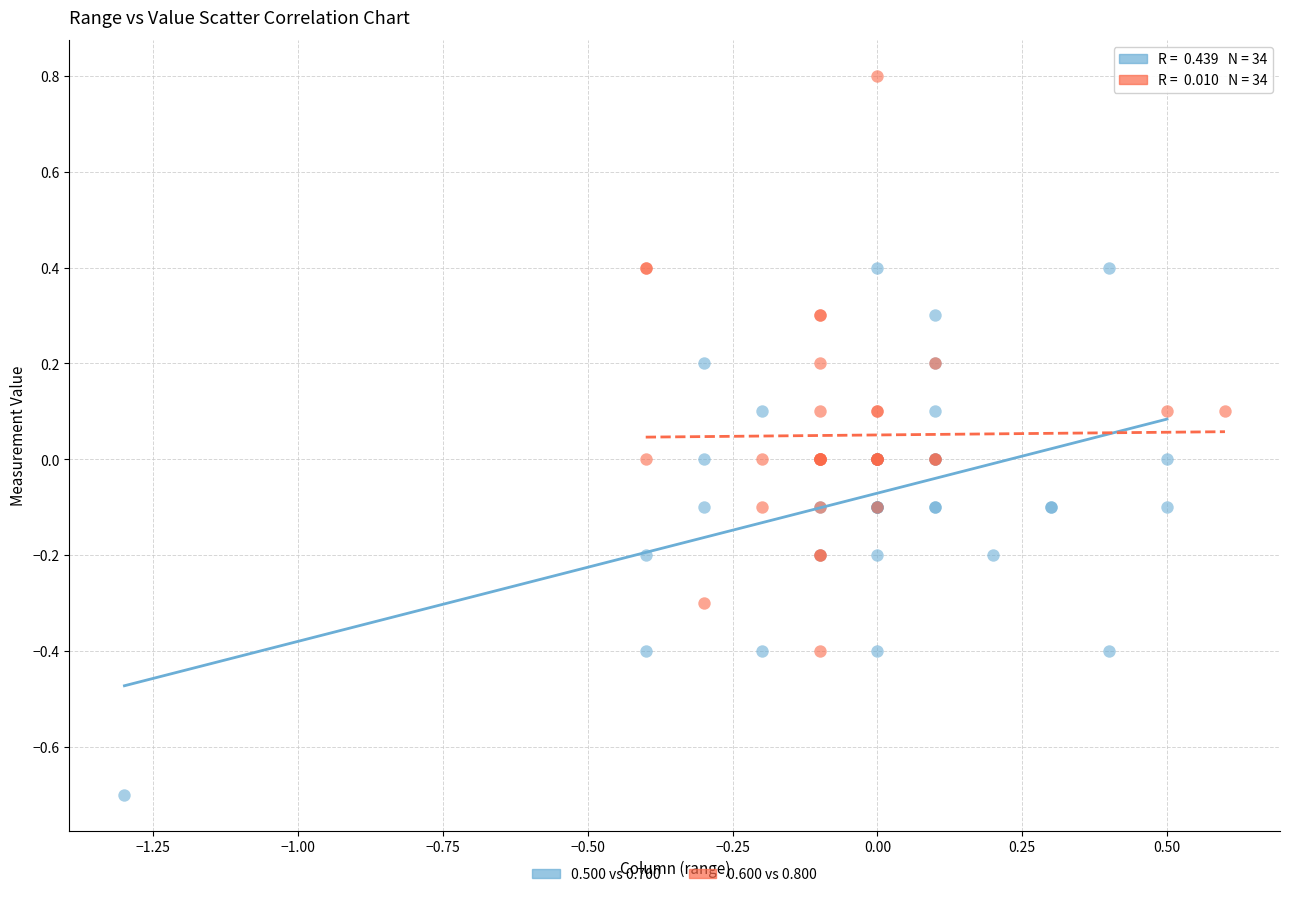

Which series contains the lowest Y value?

0.500 vs 0.700